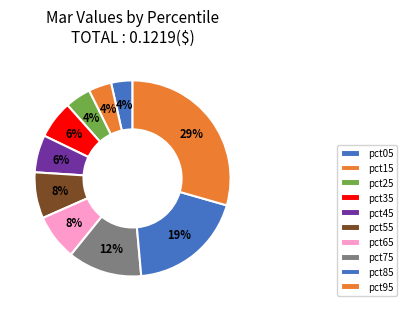

To the nearest percent, what is the difference between the largest and smallest slice percentages?

26%